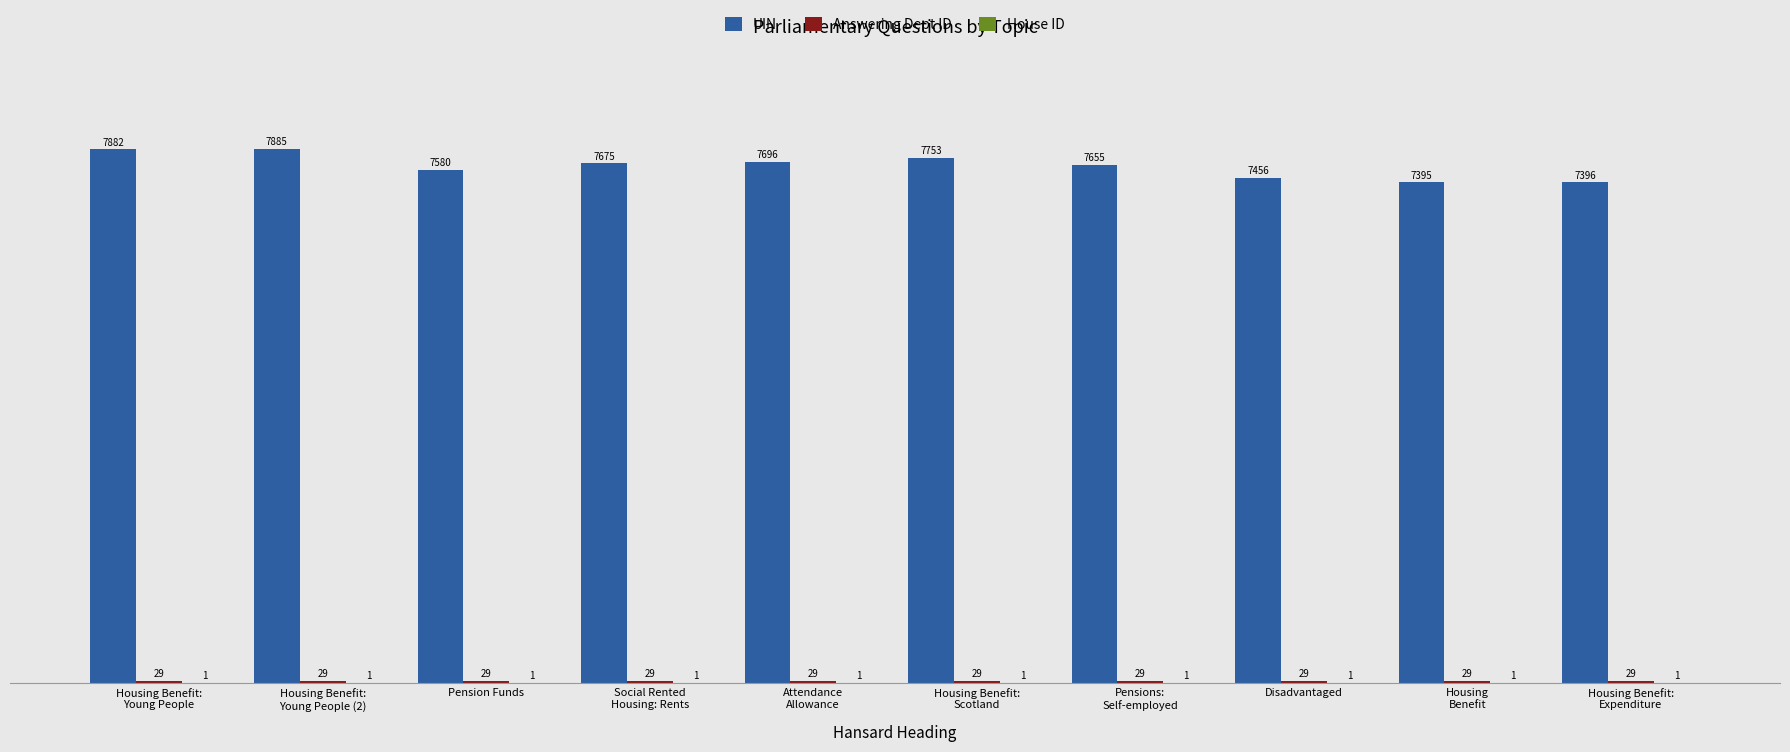

Which series has the largest total across all categories?

UIN